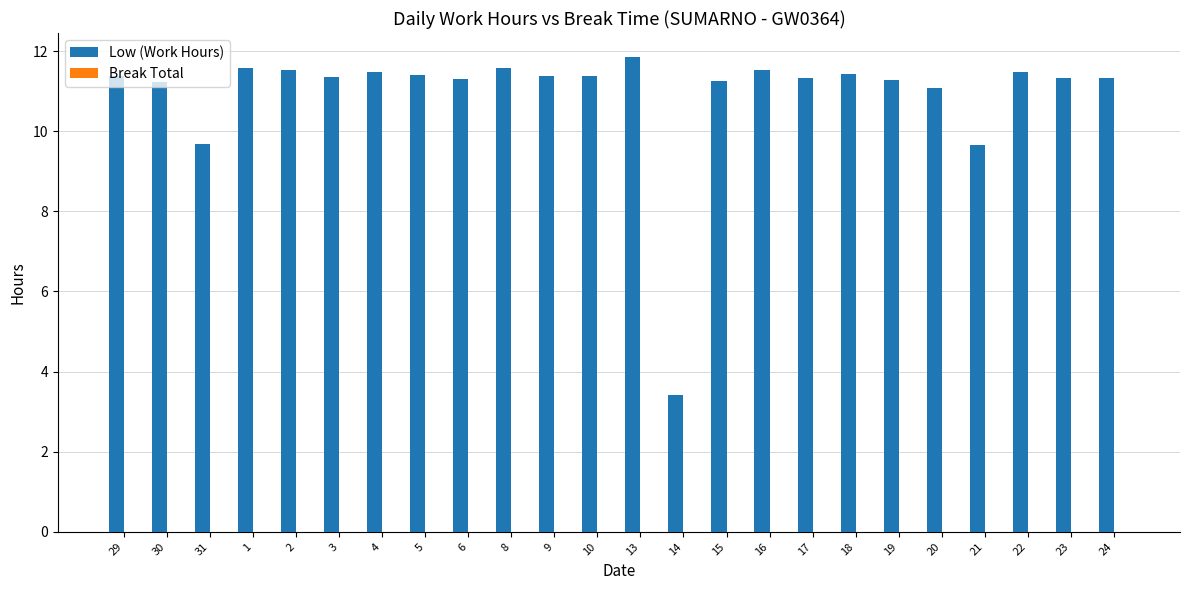

The chart shows a value of 11.3 at 24. True or false?

True